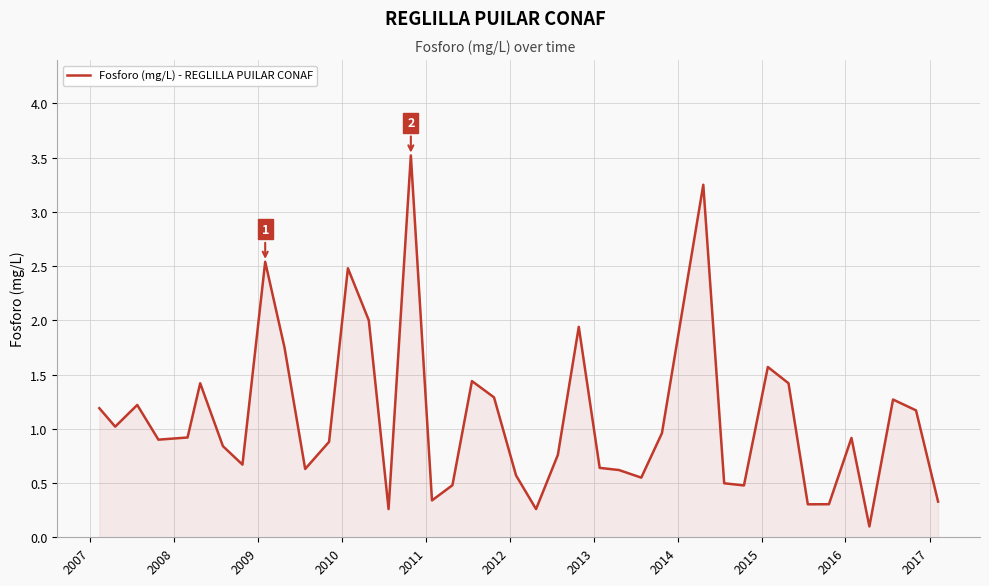

What is the maximum value shown in the chart?

3.5